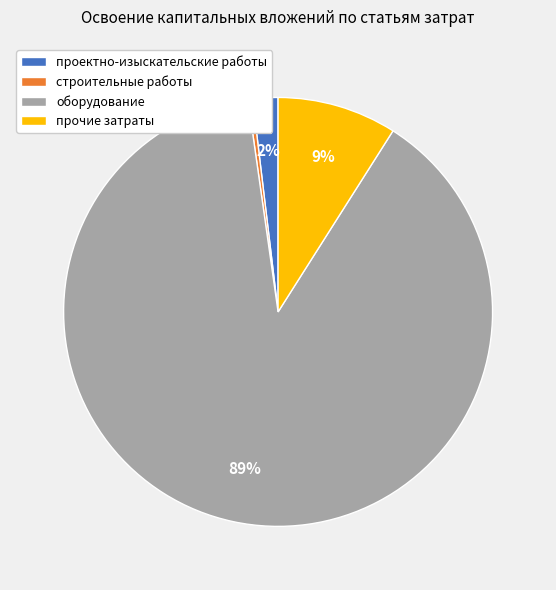

To the nearest percent, what is the combined percentage of оборудование and строительные работы?

89%